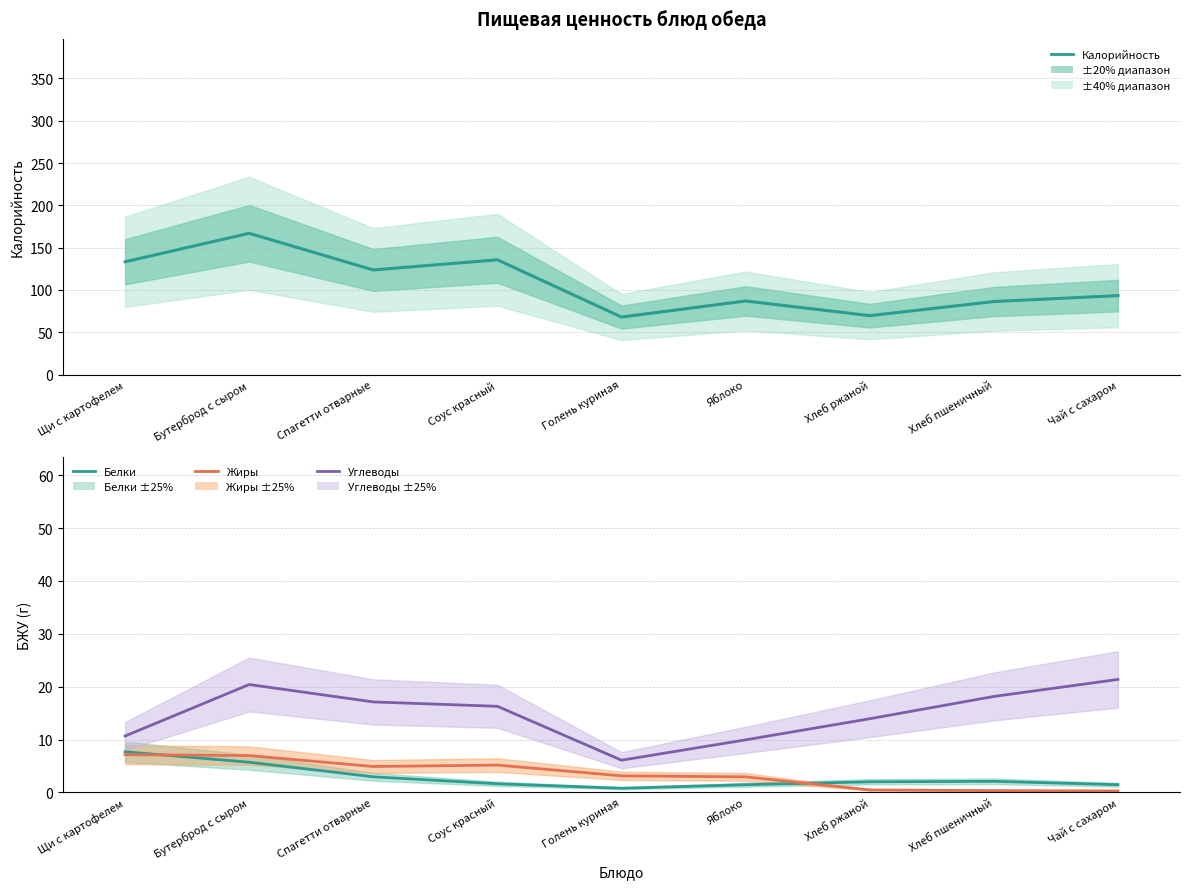

Rank the series by their maximum value, from highest to lowest.

Калорийность (оценка), Углеводы, Белки, Жиры